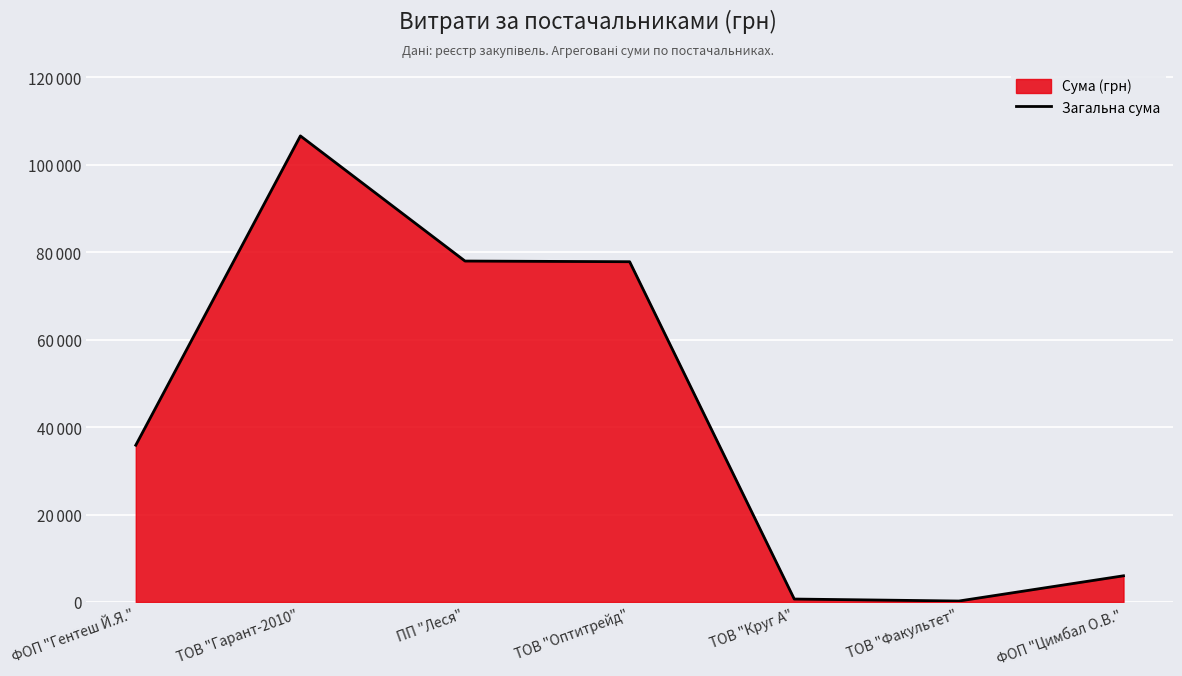

List the labels in order of value, smallest first.

ТОВ "Факультет", ТОВ "Круг А", ФОП "Цимбал О.В.", ФОП "Гентеш Й.Я.", ТОВ "Оптитрейд", ПП "Леся", ТОВ "Гарант-2010"